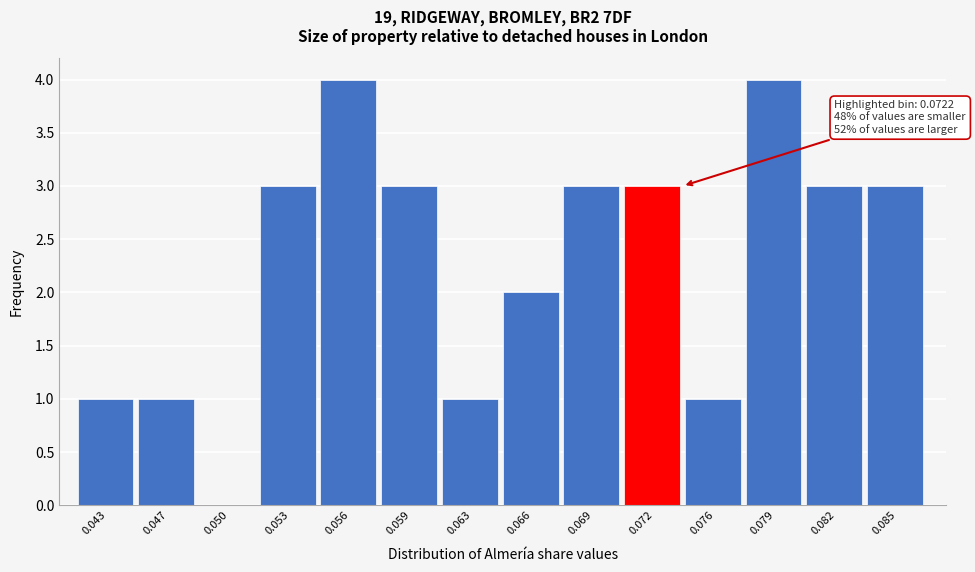

Reading left to right, list all the values displayed in this chart.

0.043=1	0.047=1	0.050=0	0.053=3	0.056=4	0.059=3	0.063=1	0.066=2	0.069=3	0.072=3	0.076=1	0.079=4	0.082=3	0.085=3